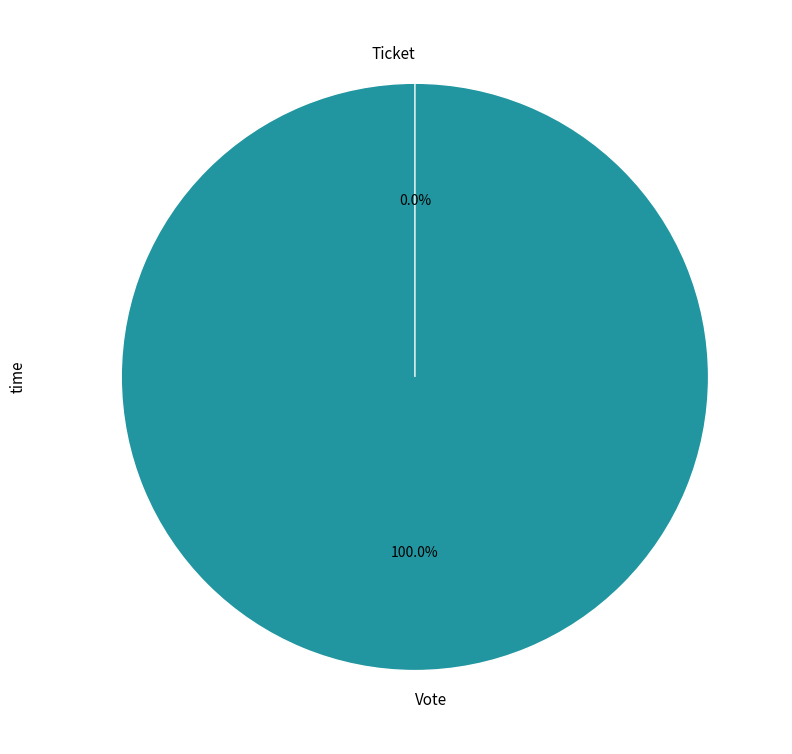

Do Ticket and Vote together represent more than half of the pie?

Yes